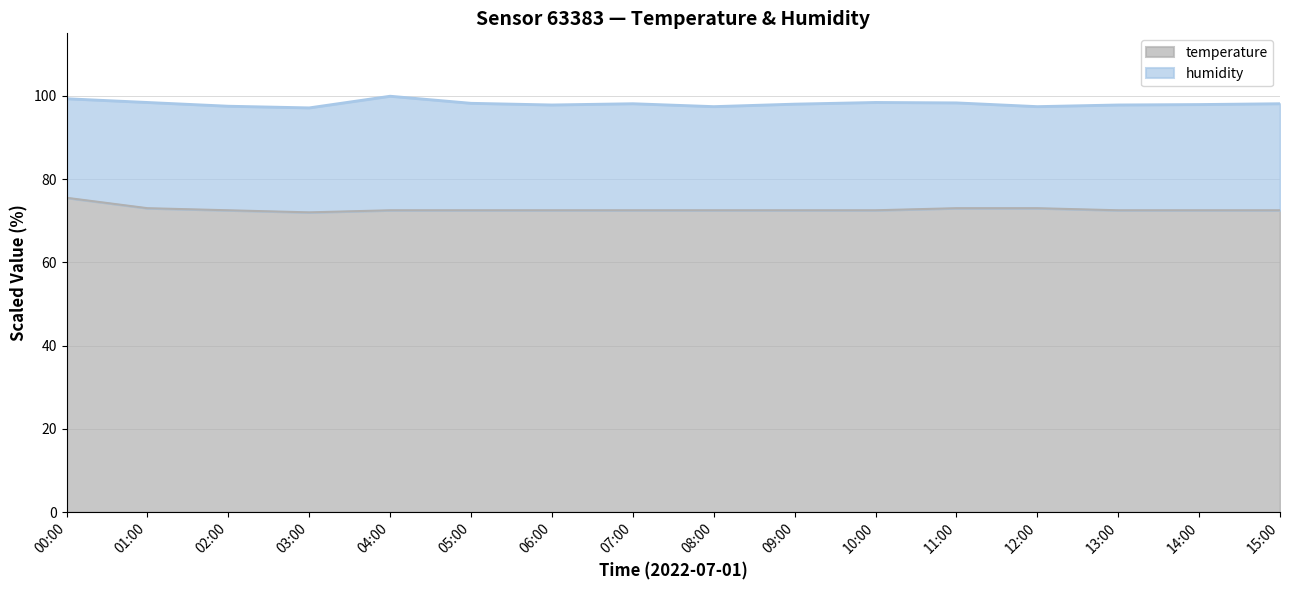

At 06:00, list the series in order from largest to smallest.

humidity, temperature